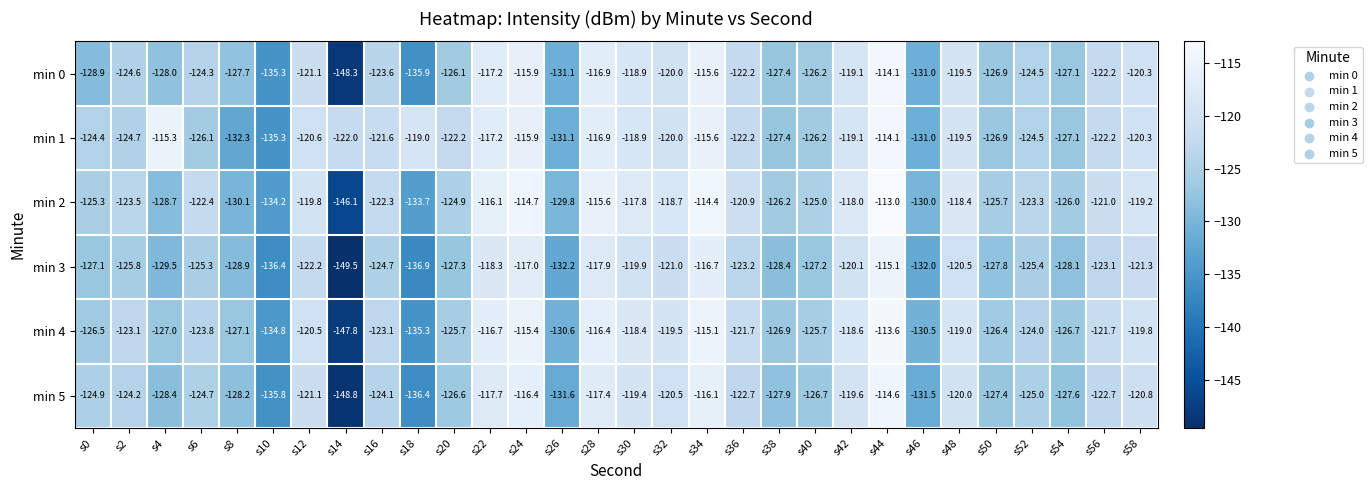

At which label does min 3 first exceed -125?

s12